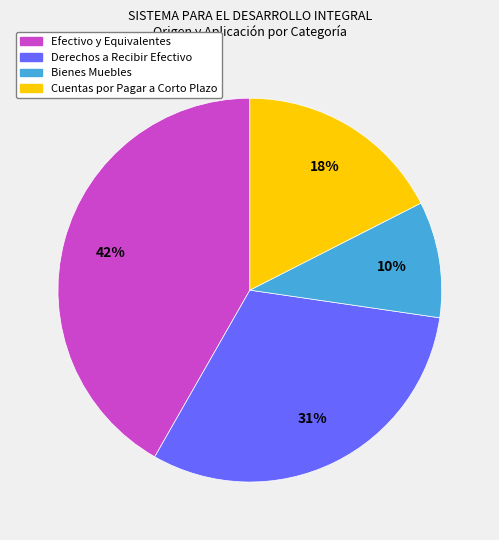

Does any single category account for the majority?

No